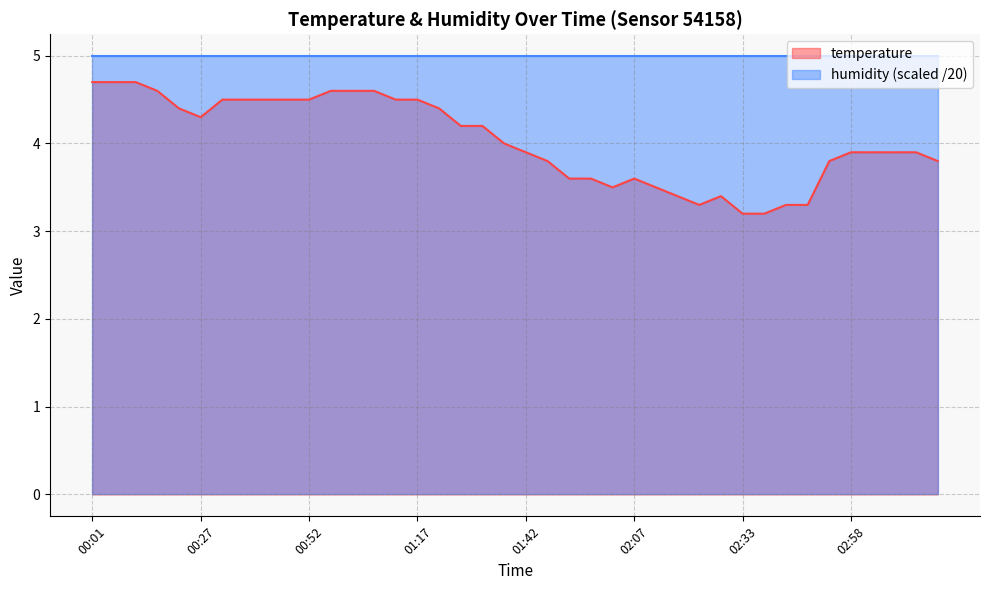

How many data points does each series have?

40